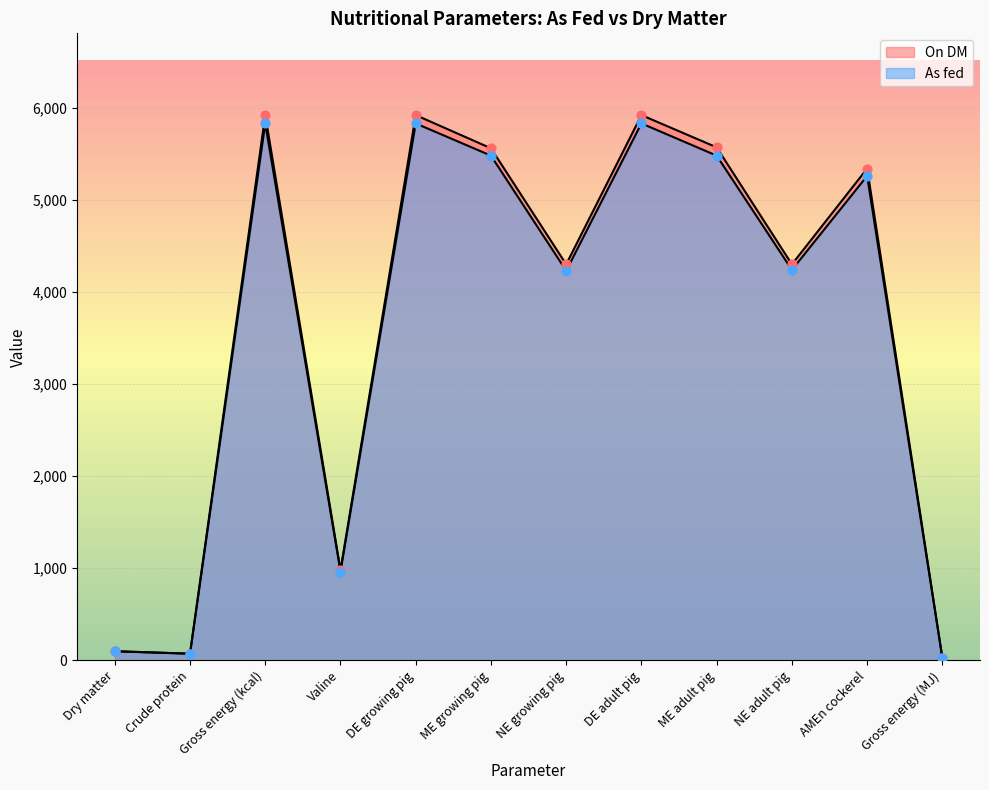

Which series reaches the minimum Y coordinate?

As fed